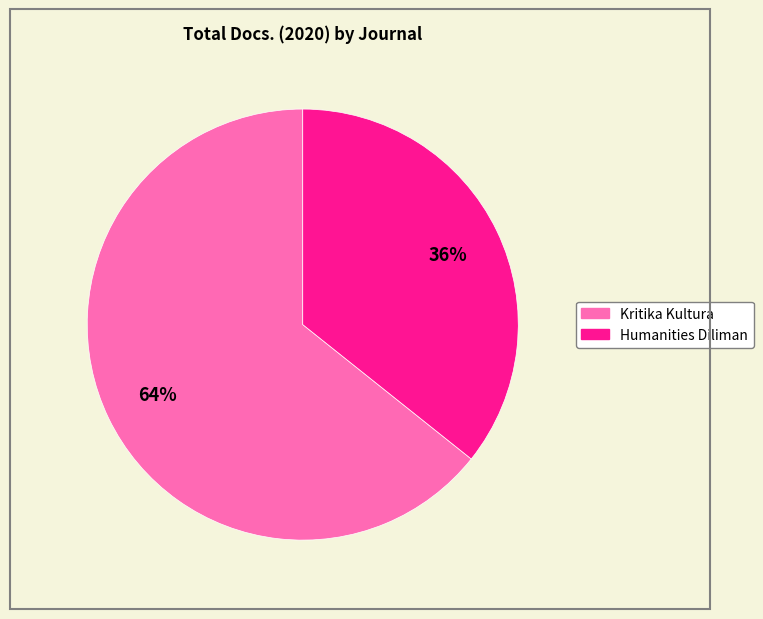

Which category has the biggest portion of the pie?

Kritika Kultura